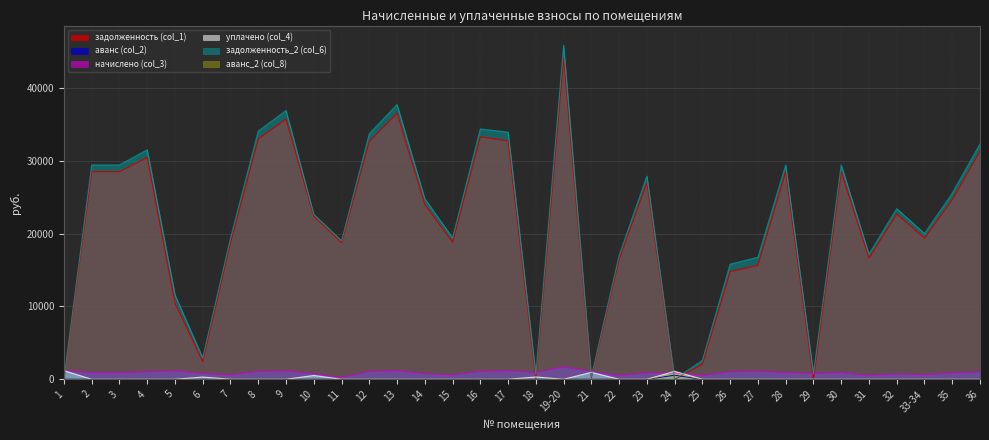

How many distinct data groups are displayed?

6